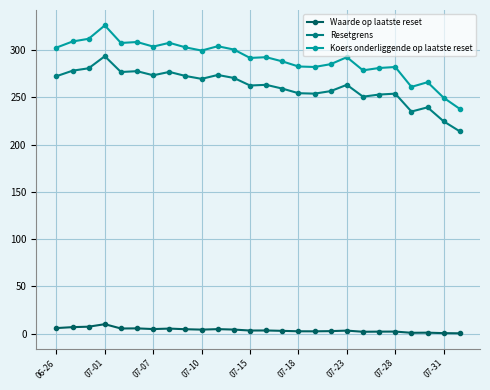

How many series are shown in this chart?

3